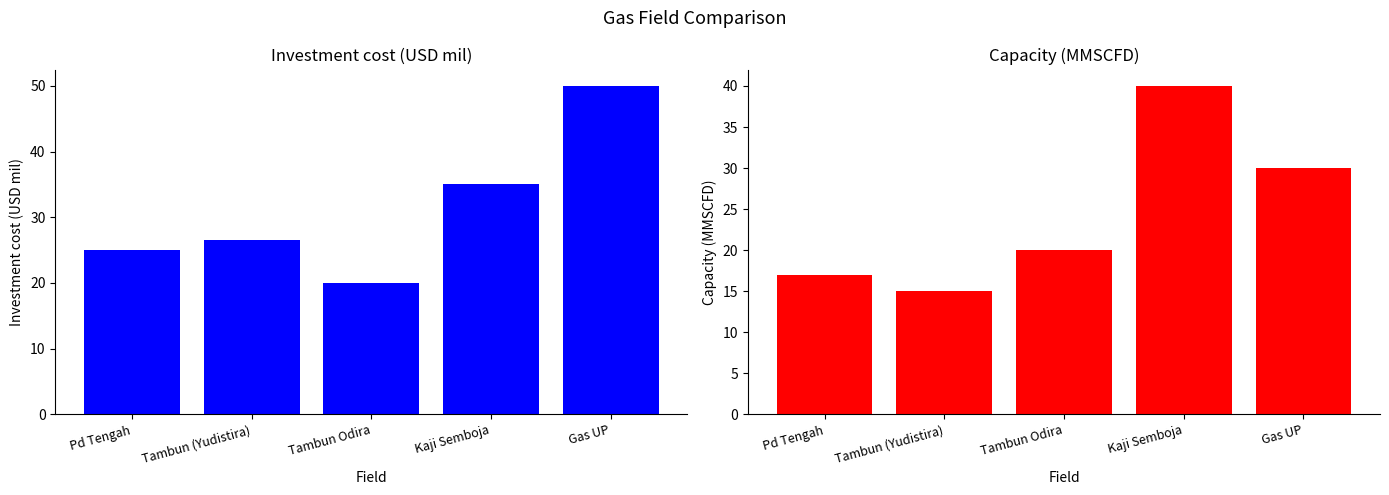

True or false: Capacity (MMSCFD) has a value of 40.4 at Gas UP.

False